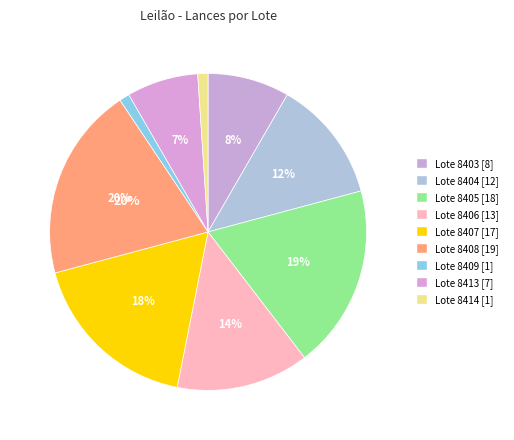

How many slices are in this pie chart?

9